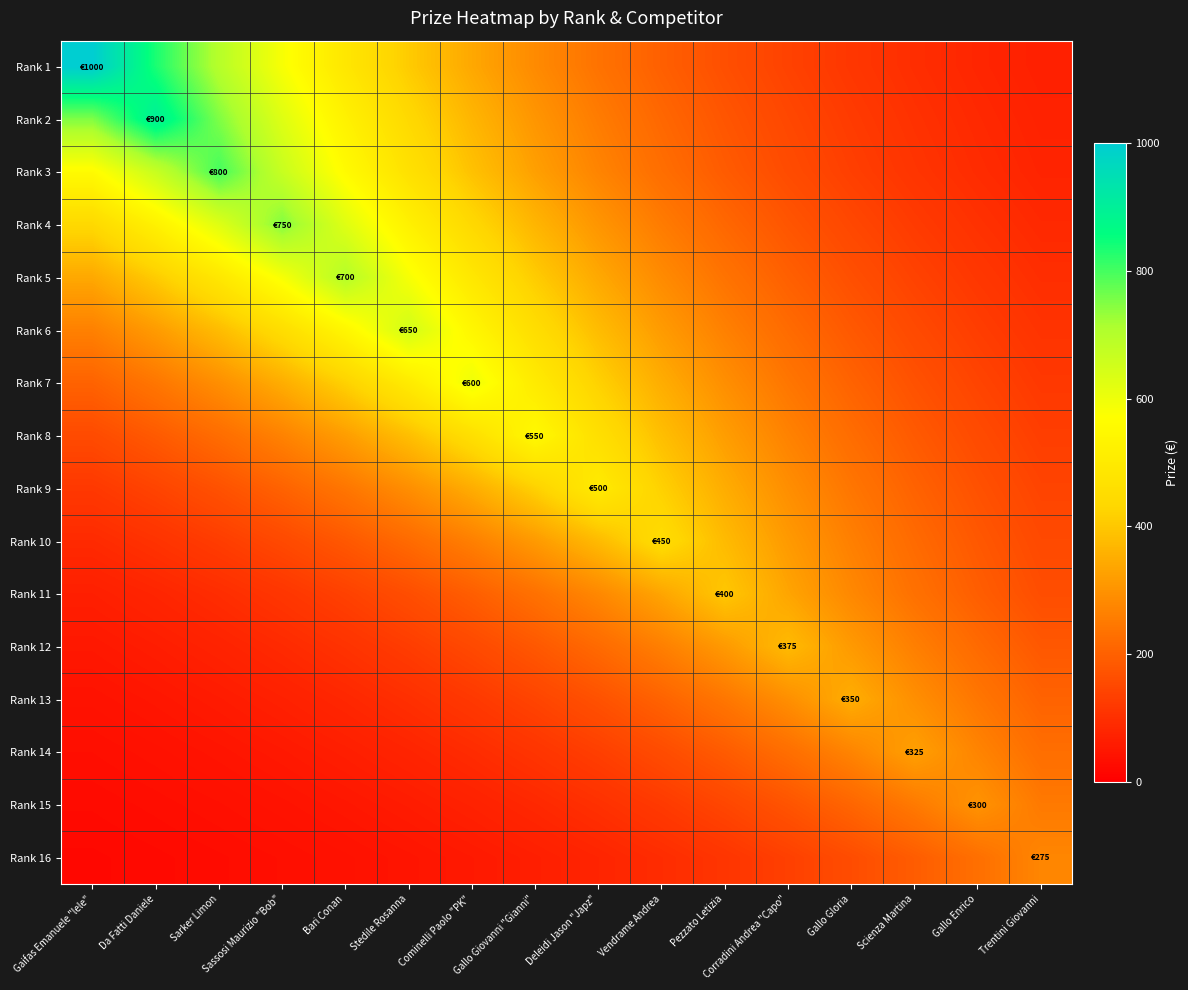

Which label corresponds to the smallest value in the chart?

Gaifas Emanuele "lele"